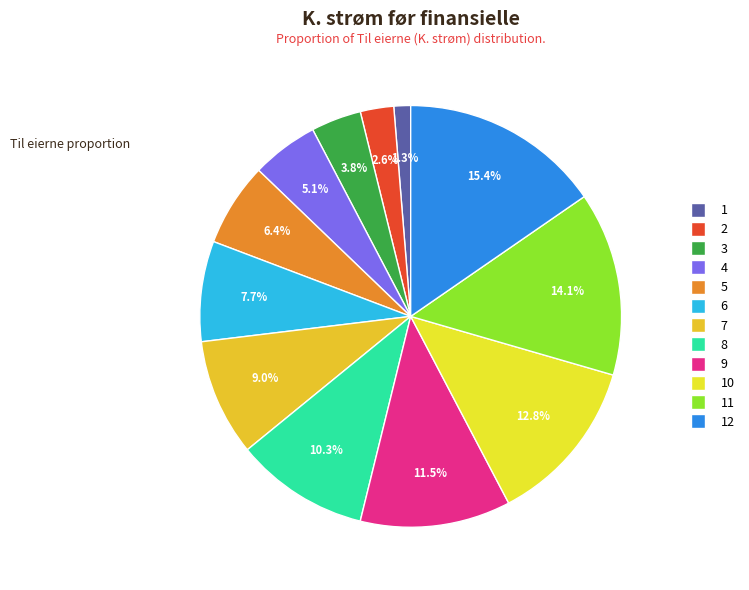

How many slices are in this pie chart?

12